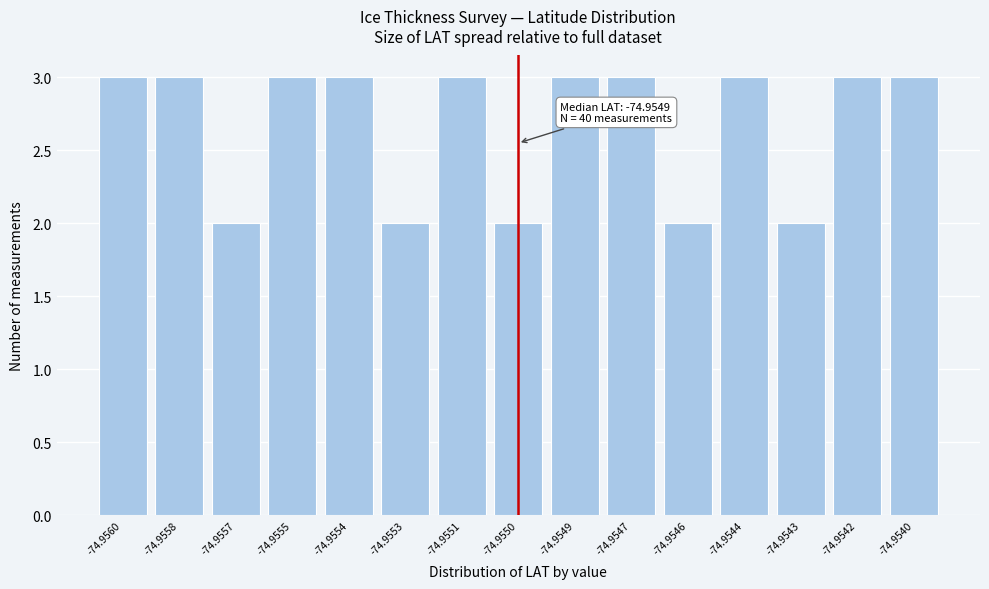

Reading right to left, transcribe all the data shown in this chart.

3	3	2	3	2	3	3	2	3	2	3	3	2	3	3